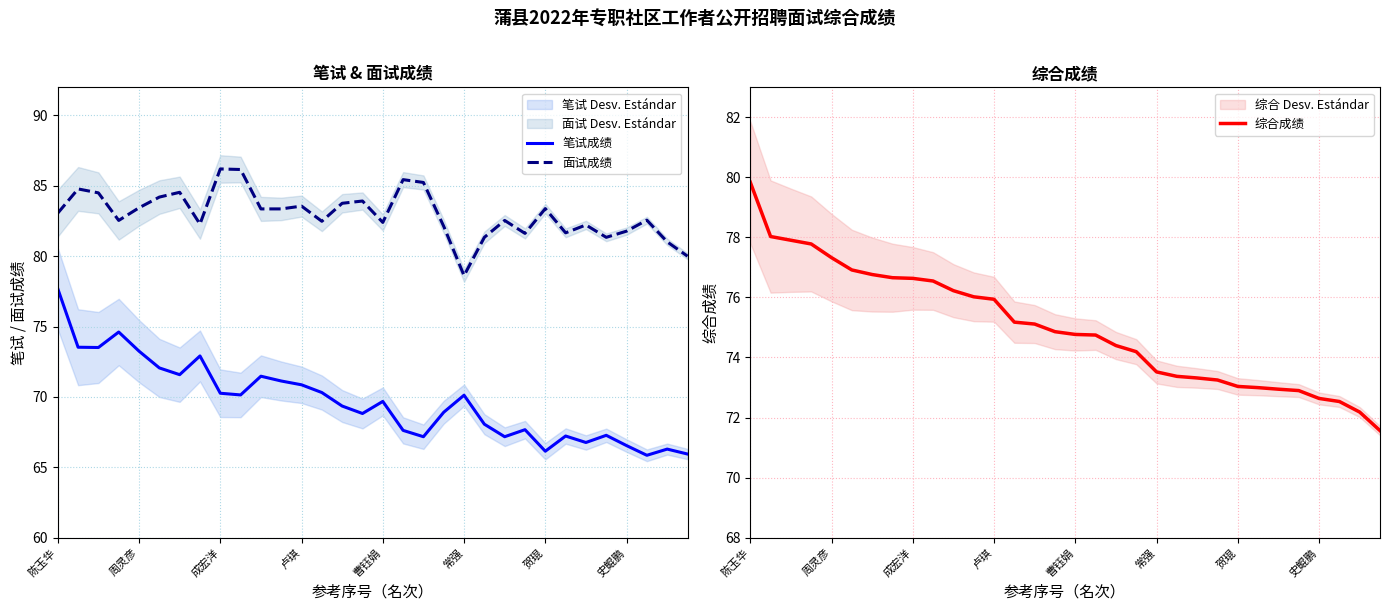

True or false: 面试成绩 and 综合成绩 cross at least once.

False